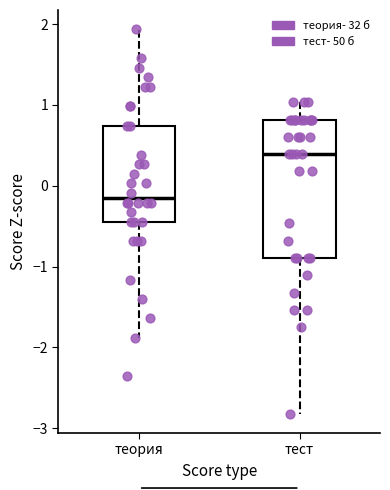

Reading left to right, read every box against the y-axis: the position of its median line, the range the box covers, and the ends of its whiskers. The values are not printed on the chart, so give them approximately, as read against the axis.

теория: median -0.2, box -0.4 to 0.7, whiskers -1.9 to 1.9
тест: median 0.4, box -0.9 to 0.8, whiskers -2.8 to 1.0